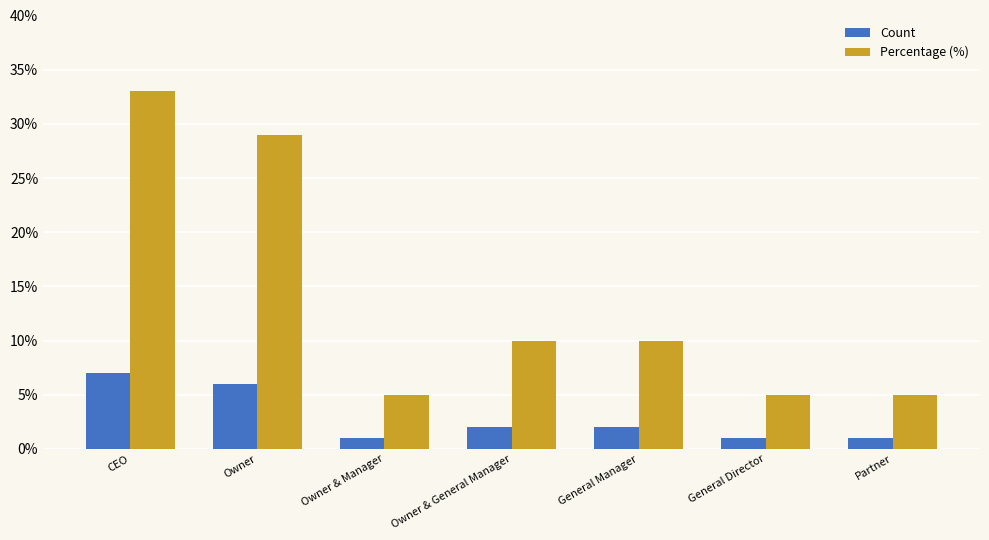

At which label does Percentage (%) reach its peak?

CEO